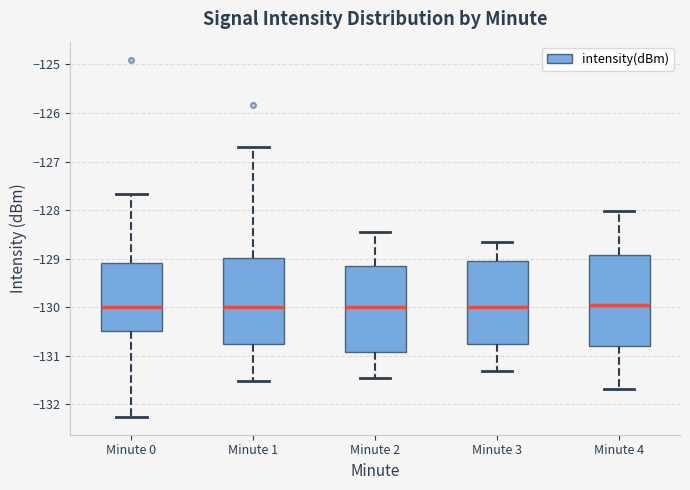

Reading left to right, read every box against the y-axis: the position of its median line, the range the box covers, and the ends of its whiskers. The values are not printed on the chart, so give them approximately, as read against the axis.

Minute 0: median -130.0, box -130.5 to -129.1, whiskers -132.3 to -127.7
Minute 1: median -130.0, box -130.7 to -129.0, whiskers -131.5 to -126.7
Minute 2: median -130.0, box -130.9 to -129.2, whiskers -131.5 to -128.5
Minute 3: median -130.0, box -130.8 to -129.0, whiskers -131.3 to -128.7
Minute 4: median -130.0, box -130.8 to -128.9, whiskers -131.7 to -128.0